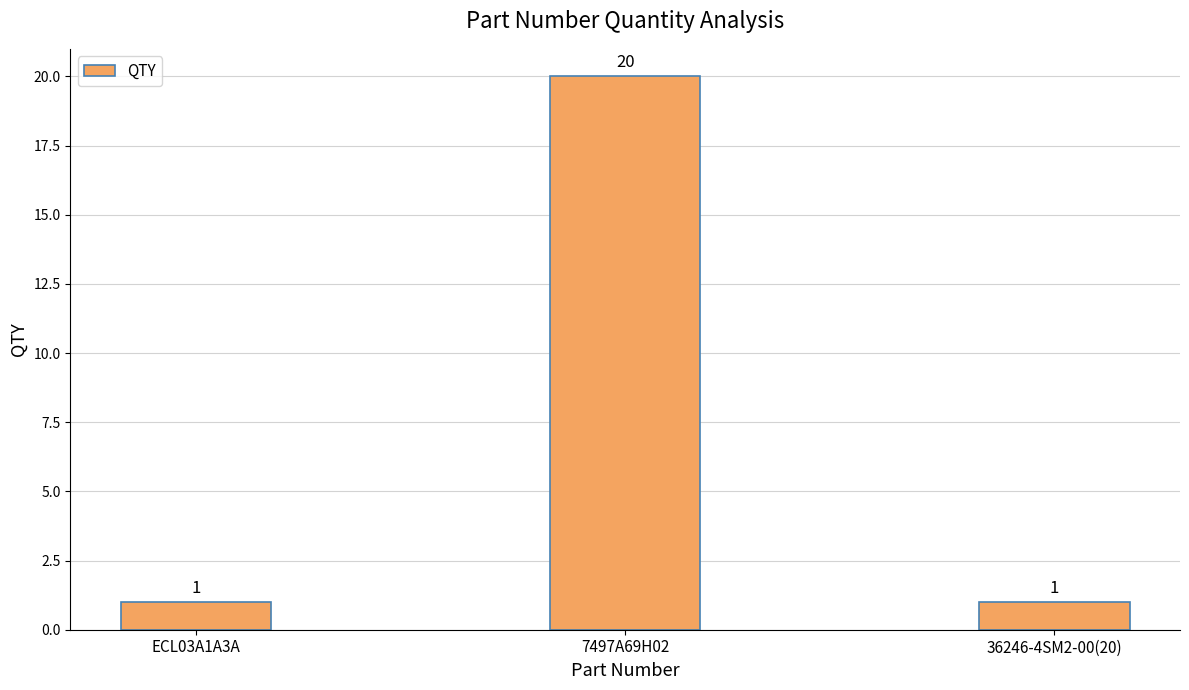

At which category does the chart reach its peak across all series?

7497A69H02